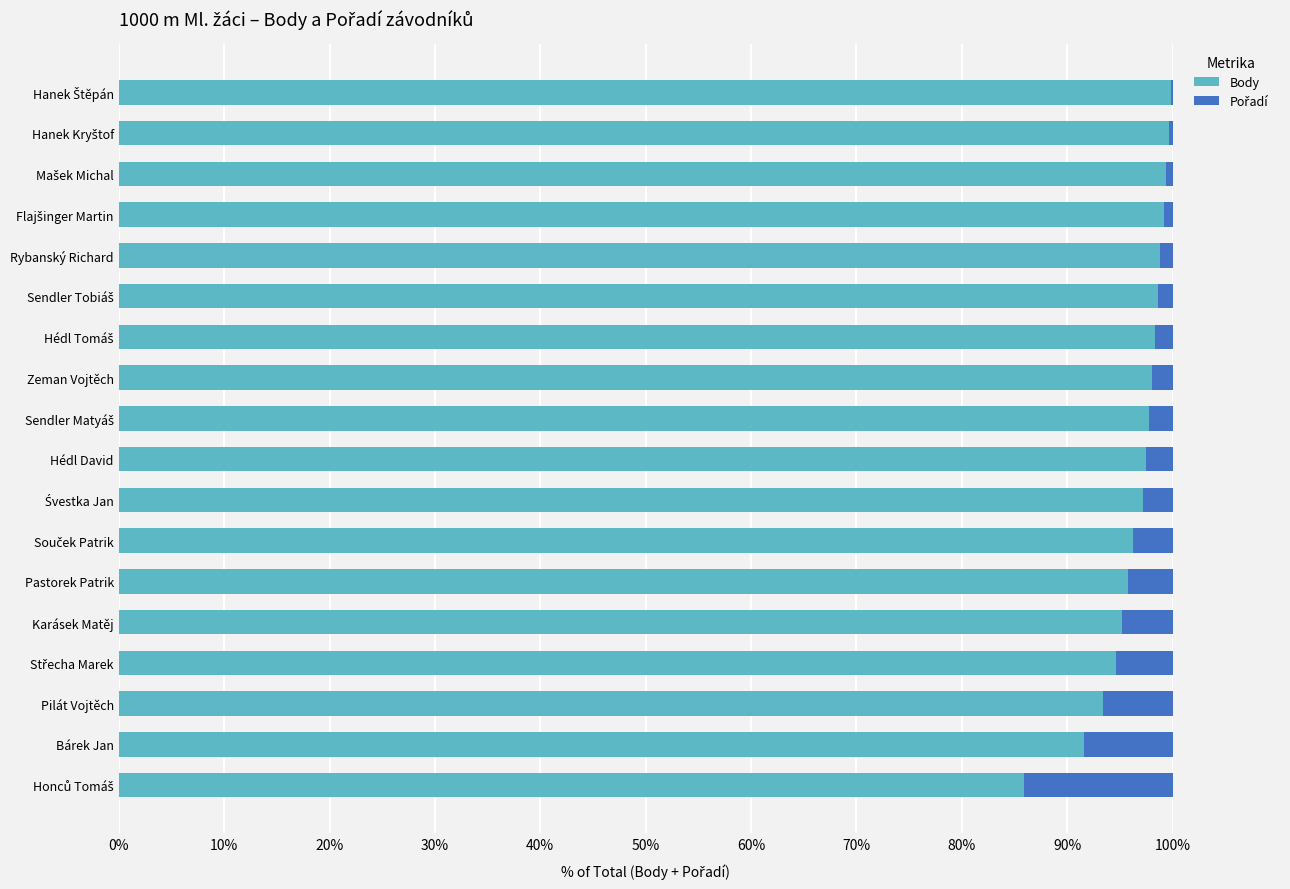

Is it true that Body equals 23.4 at Karásek Matěj?

False